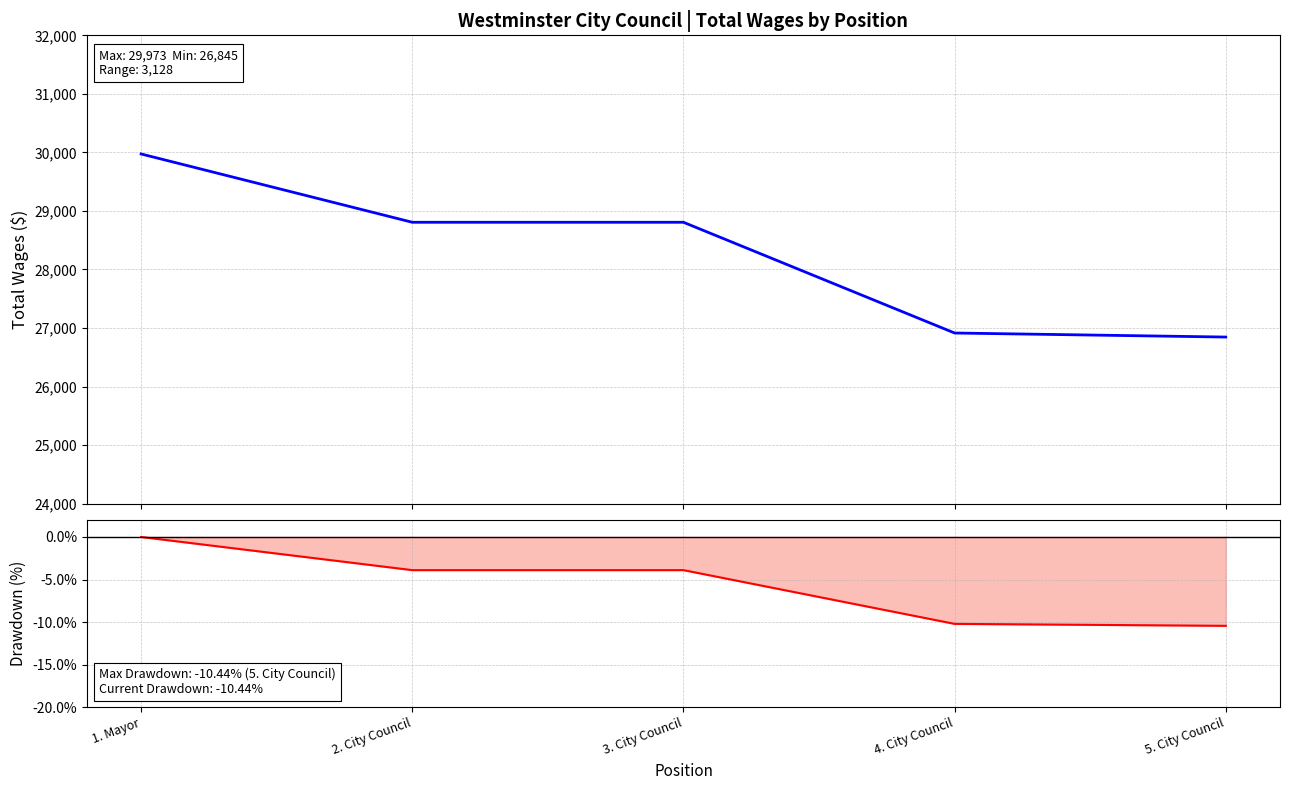

Reading left to right, transcribe all the data shown in this chart.

Total Wages: 1. Mayor=29973.0	2. City Council=28806.0	3. City Council=28806.0	4. City Council=26914.0	5. City Council=26845.0
Drawdown from Max: 1. Mayor=0.0	2. City Council=-3.9	3. City Council=-3.9	4. City Council=-10.2	5. City Council=-10.4